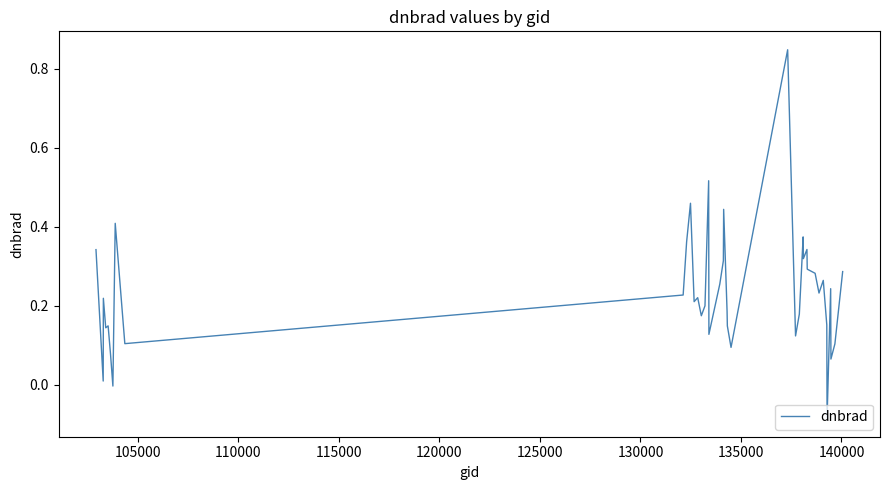

How many points are higher than both their immediate neighbors (excluding endpoints)?

12